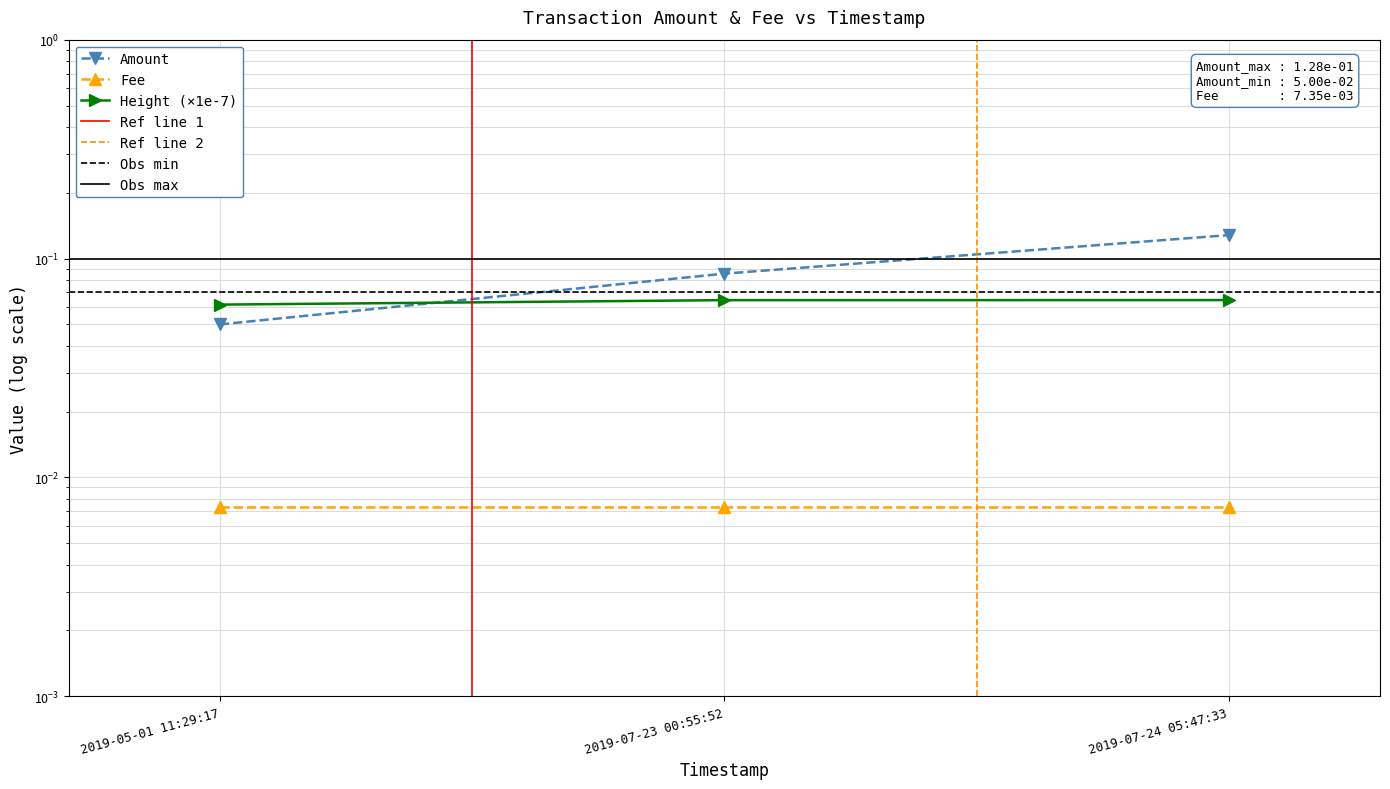

What is the change in value from 2019-05-01 11:29:17 to 2019-07-24 05:47:33?

+0.1